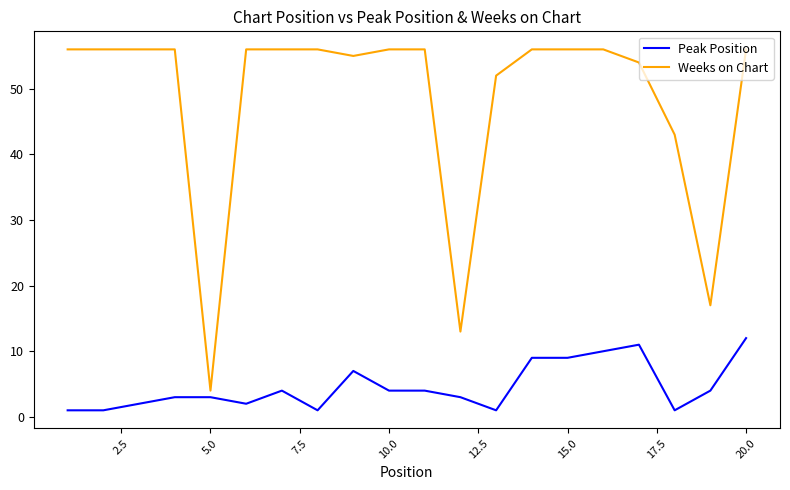

True or false: Peak Position and Weeks on Chart cross at least once.

False